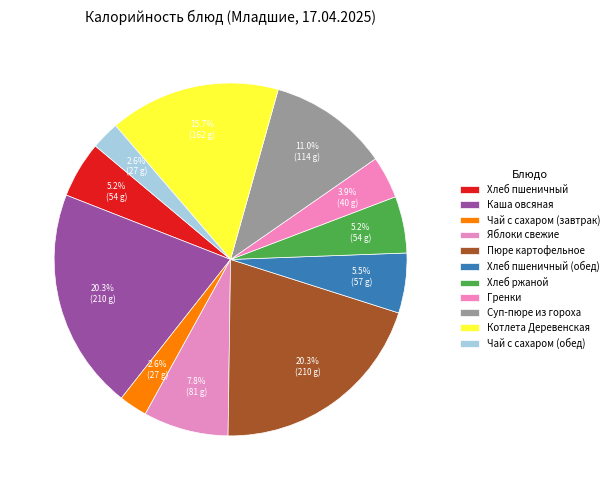

To the nearest percent, what is the difference between the Котлета Деревенская and Гренки slice percentages?

12%